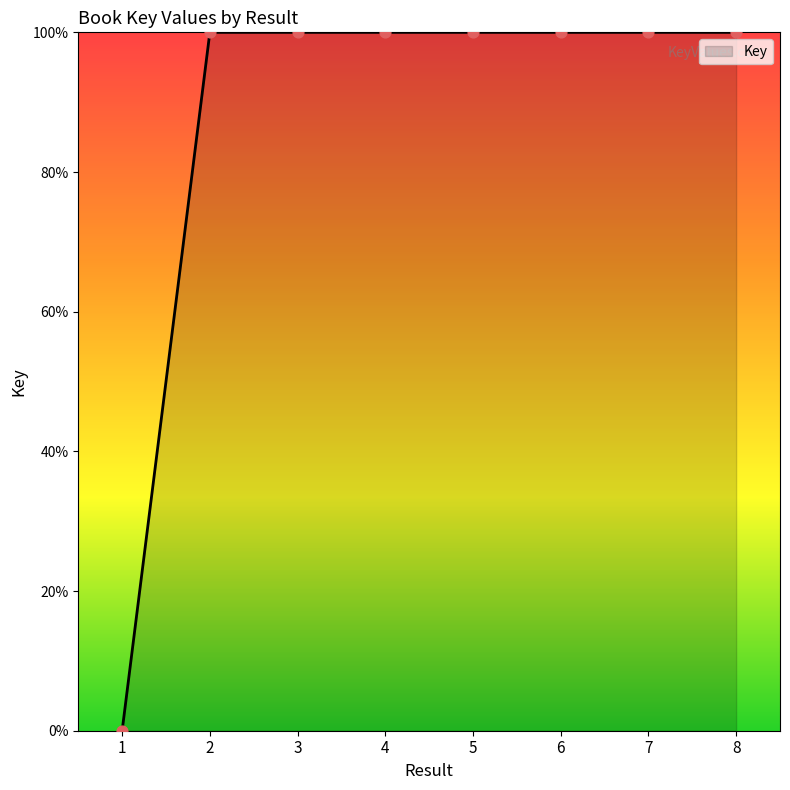

Approximately how many times larger is the value at 2 compared to 8?

1.0